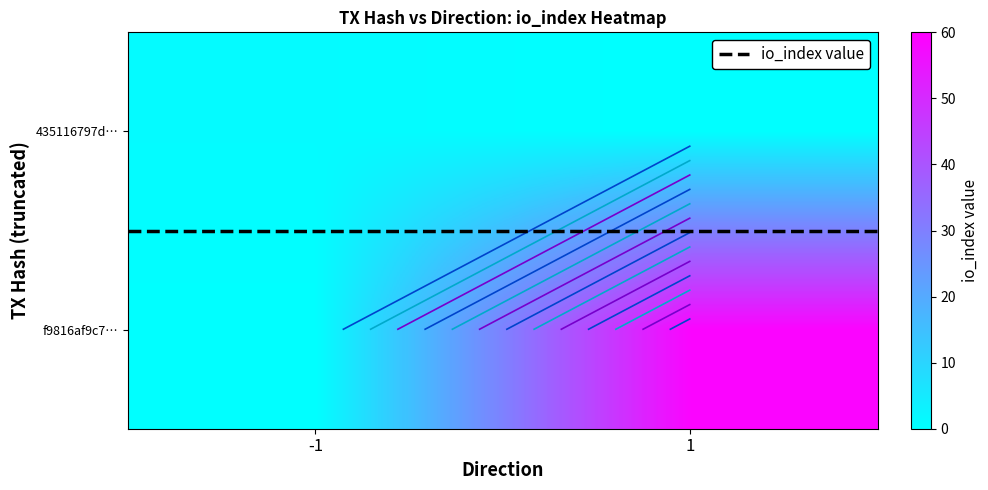

How many values in the 435116797d… series are below 1?

1